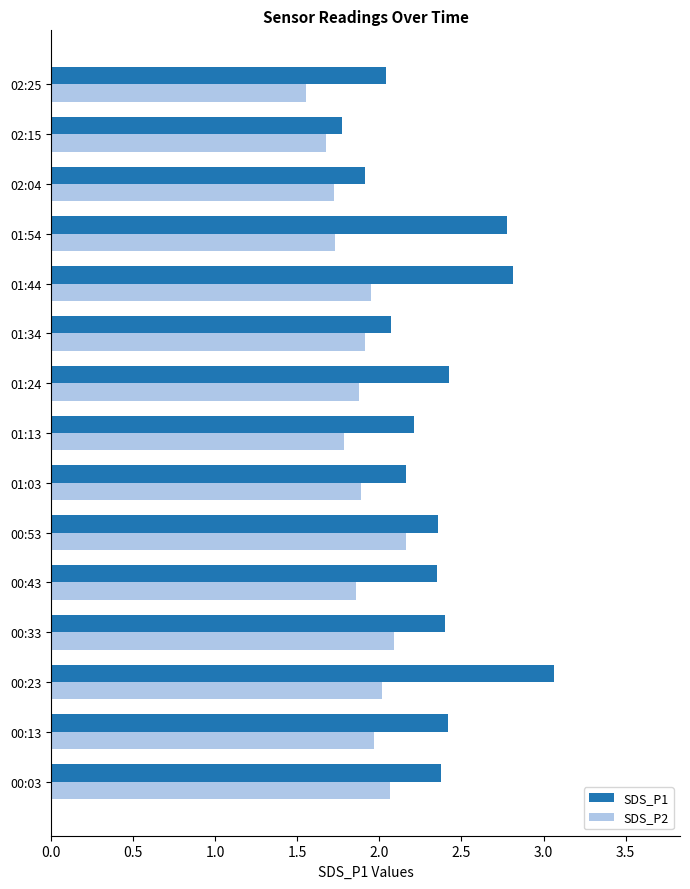

What are all the series names shown in the legend?

SDS_P1, SDS_P2